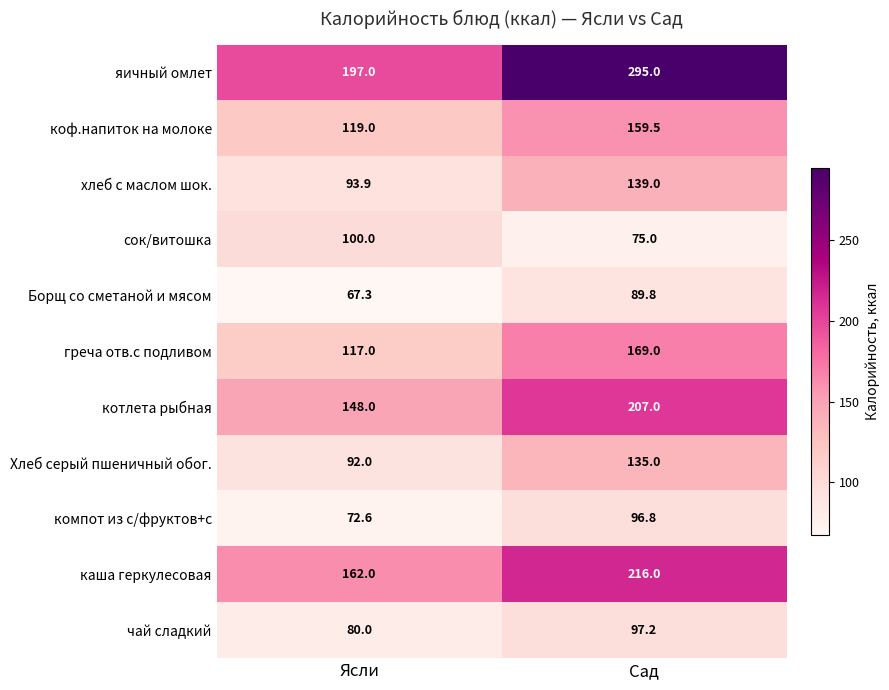

Reading left to right, list all the values displayed in this chart.

яичный омлет: Ясли=197.0	Сад=295.0
коф.напиток на молоке: Ясли=119.0	Сад=159.5
хлеб с маслом шок.: Ясли=93.9	Сад=139.0
сок/витошка: Ясли=100.0	Сад=75.0
Борщ со сметаной и мясом: Ясли=67.3	Сад=89.8
греча отв.с подливом: Ясли=117.0	Сад=169.0
котлета рыбная: Ясли=148.0	Сад=207.0
Хлеб серый пшеничный обог.: Ясли=92.0	Сад=135.0
компот из с/фруктов+с: Ясли=72.6	Сад=96.8
каша геркулесовая: Ясли=162.0	Сад=216.0
чай сладкий: Ясли=80.0	Сад=97.2